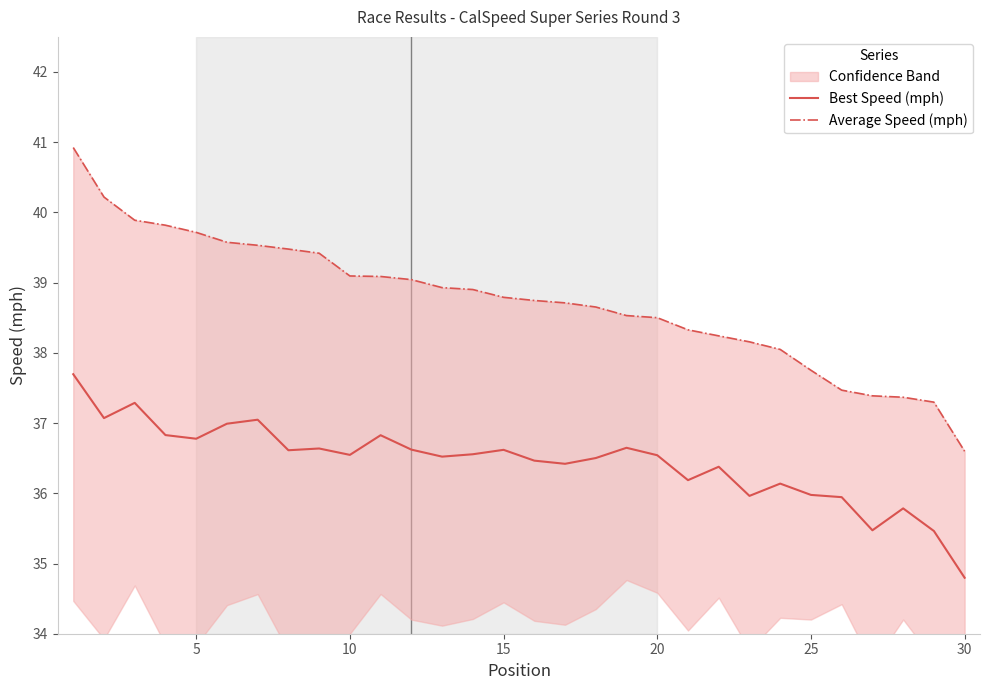

Does the chart display data point markers on the line(s)?

No